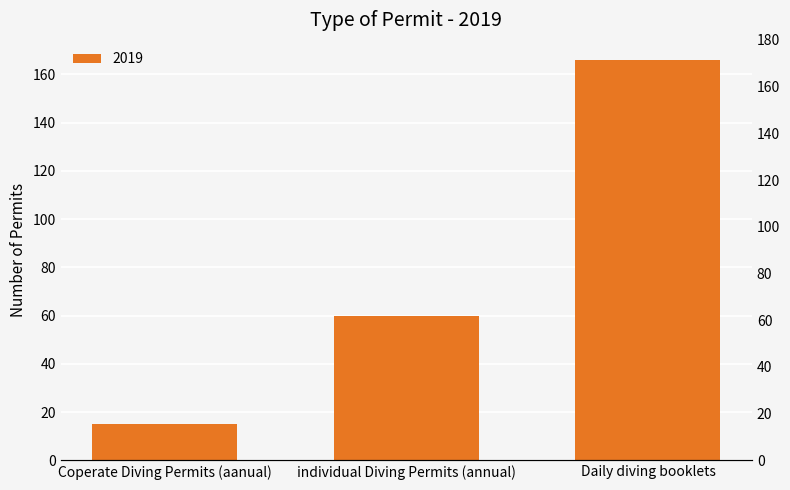

Between Daily diving booklets and individual Diving Permits (annual), which is larger?

Daily diving booklets